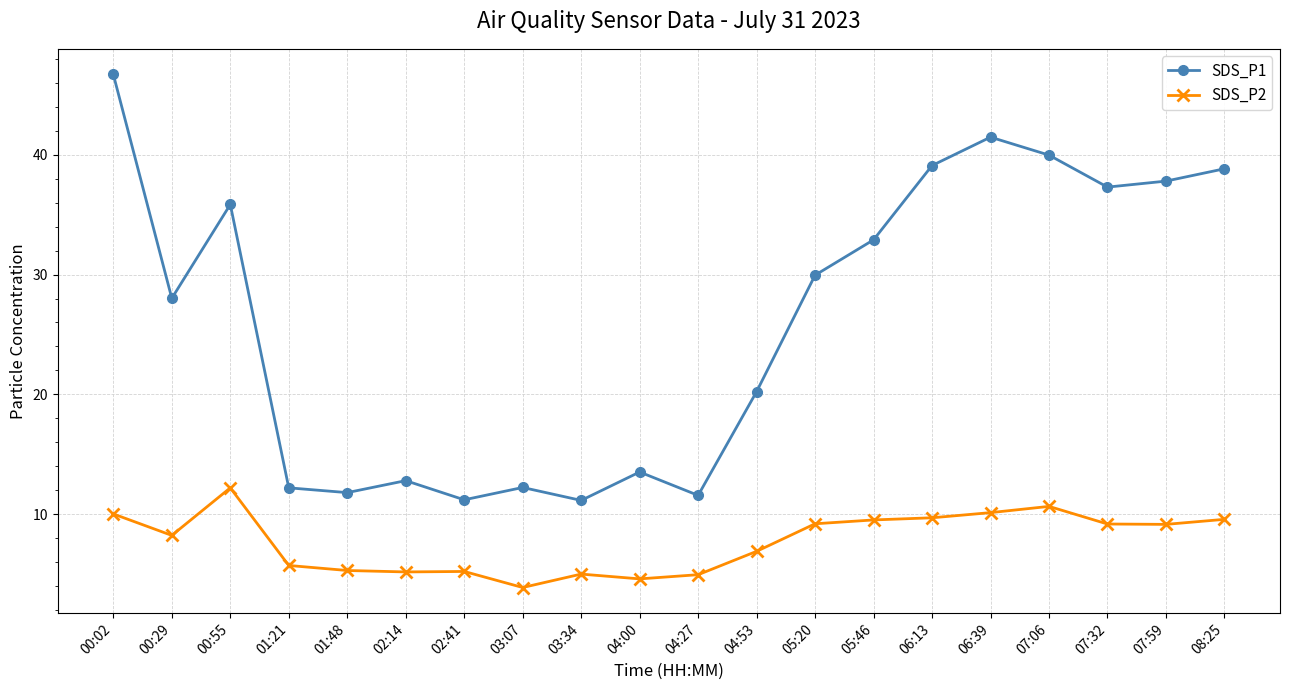

What are all the series names shown in the legend?

SDS_P1, SDS_P2